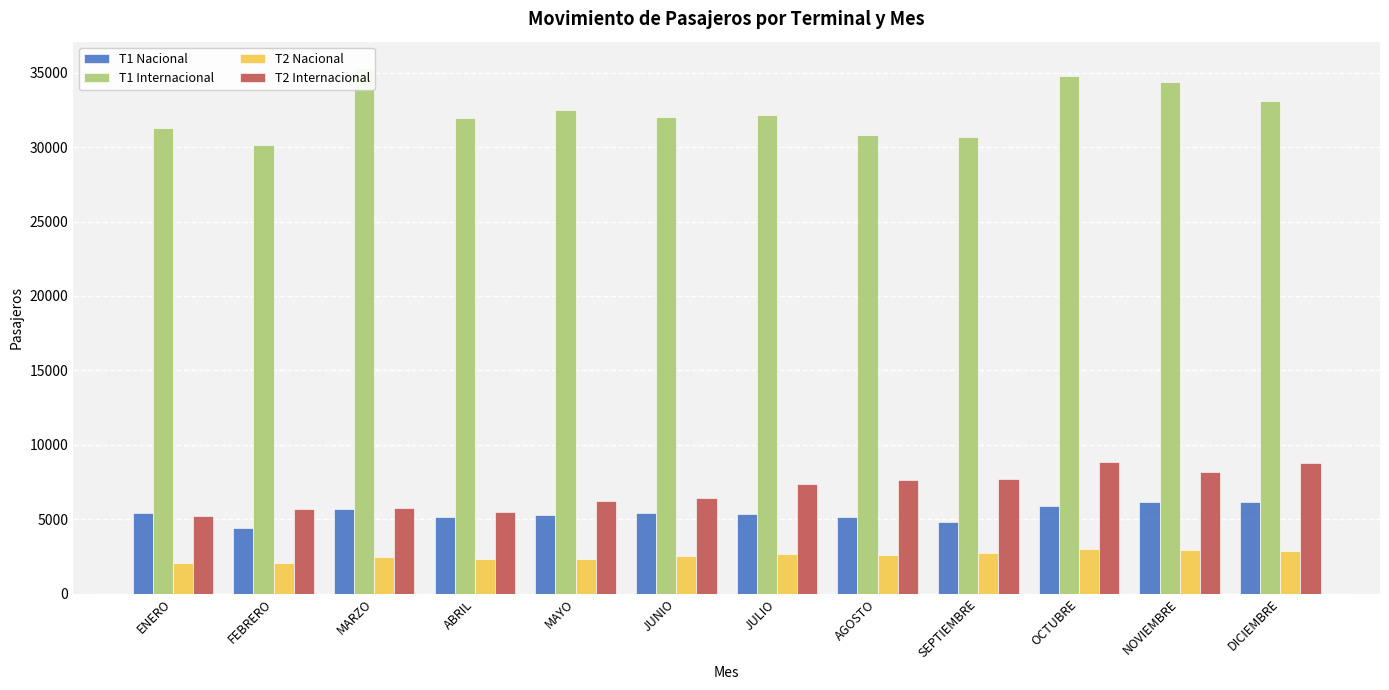

What is the spread (max minus min) of values at FEBRERO?

28116.5